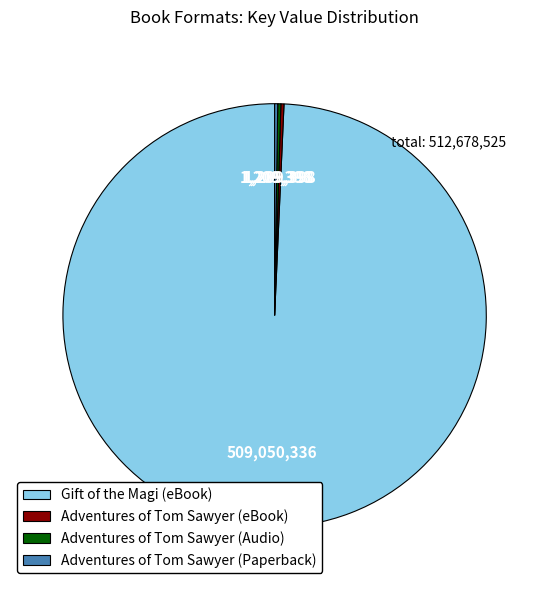

What is the majority slice?

Gift of the Magi (eBook)